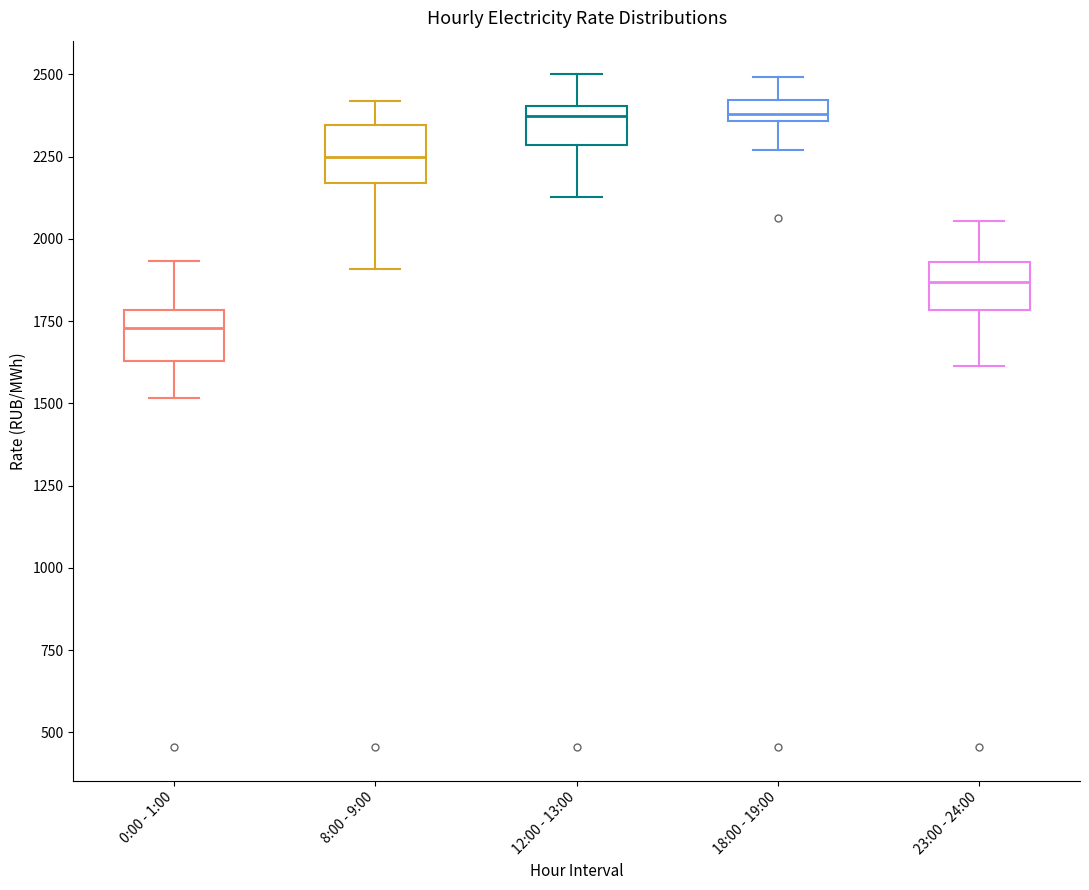

Where is the upper edge of the box for 8:00 - 9:00 on the y-axis? The values are not printed on the chart, so give them approximately, as read against the axis.

2350